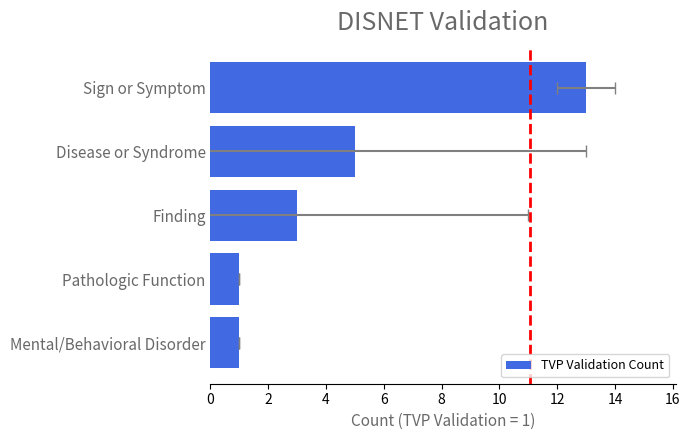

What is the sum of the values at Finding and Disease or Syndrome?

8